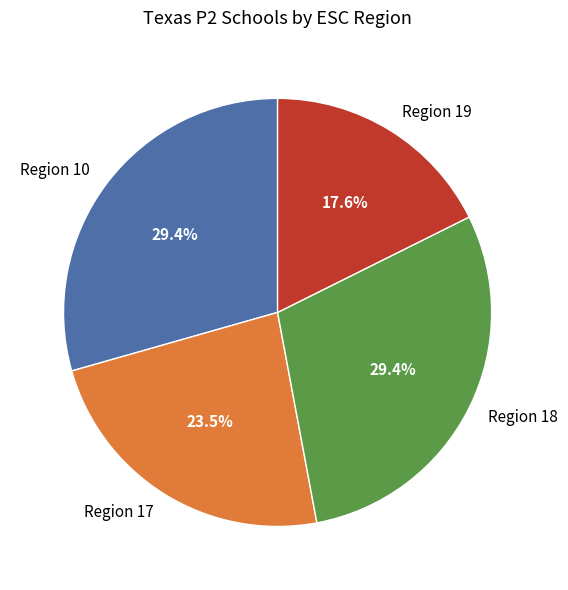

Which category has the smallest portion of the pie?

Region 19